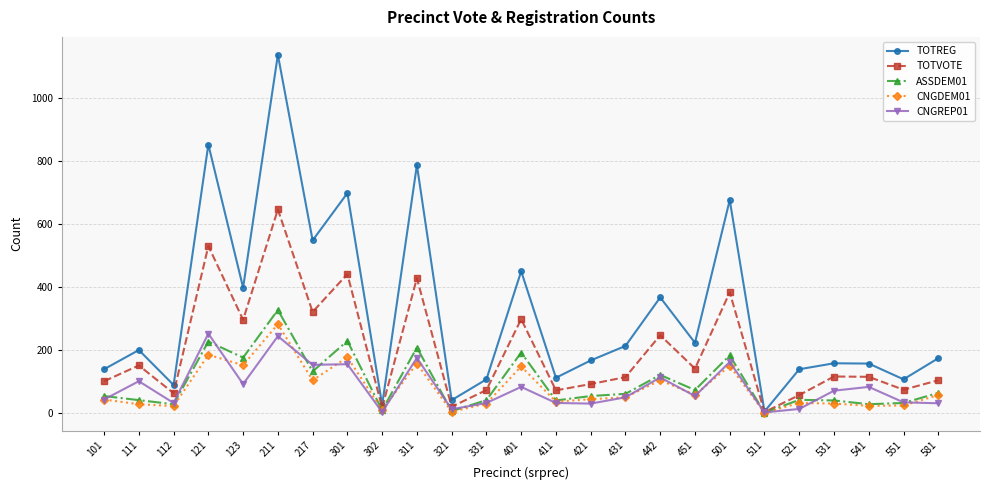

Is it true that TOTVOTE equals 71 at 411?

True